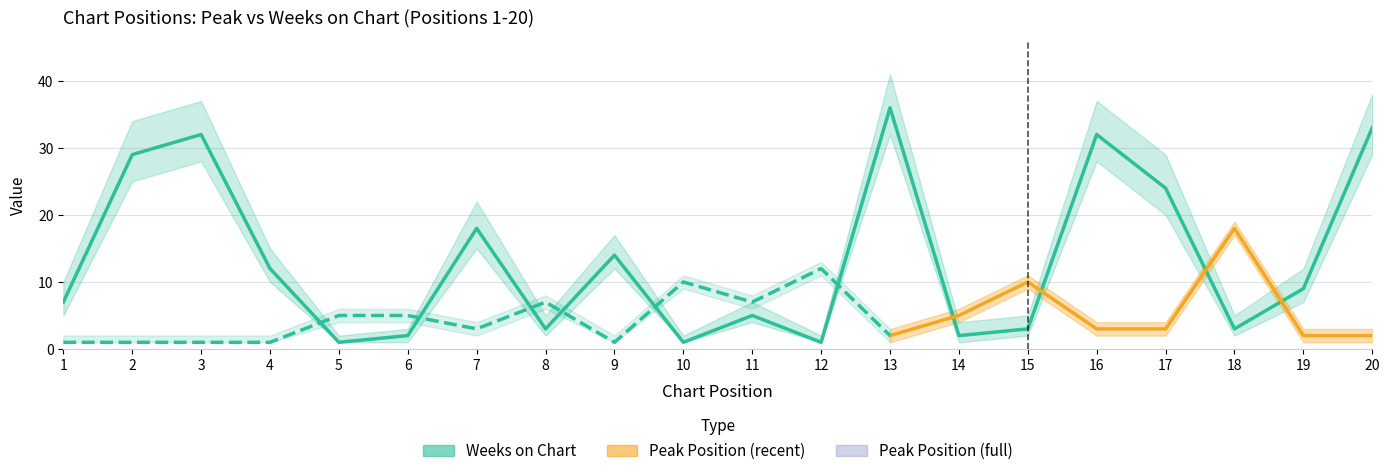

What is the sum of the values at 7 and 18?

21